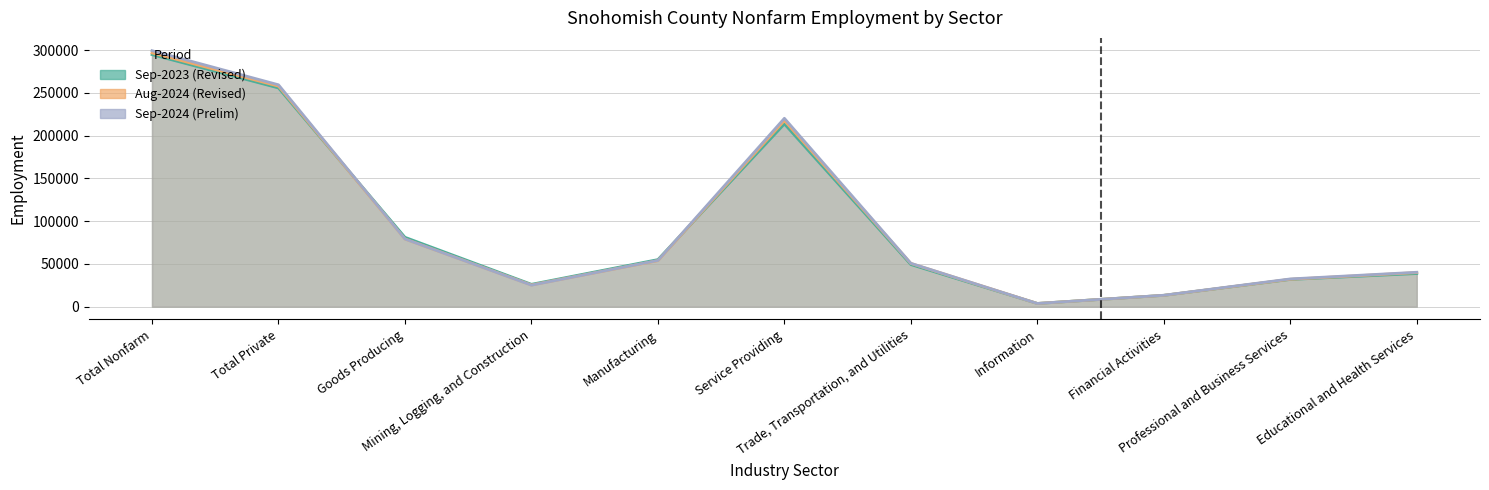

At which category is the sum across all series the highest?

Total Nonfarm